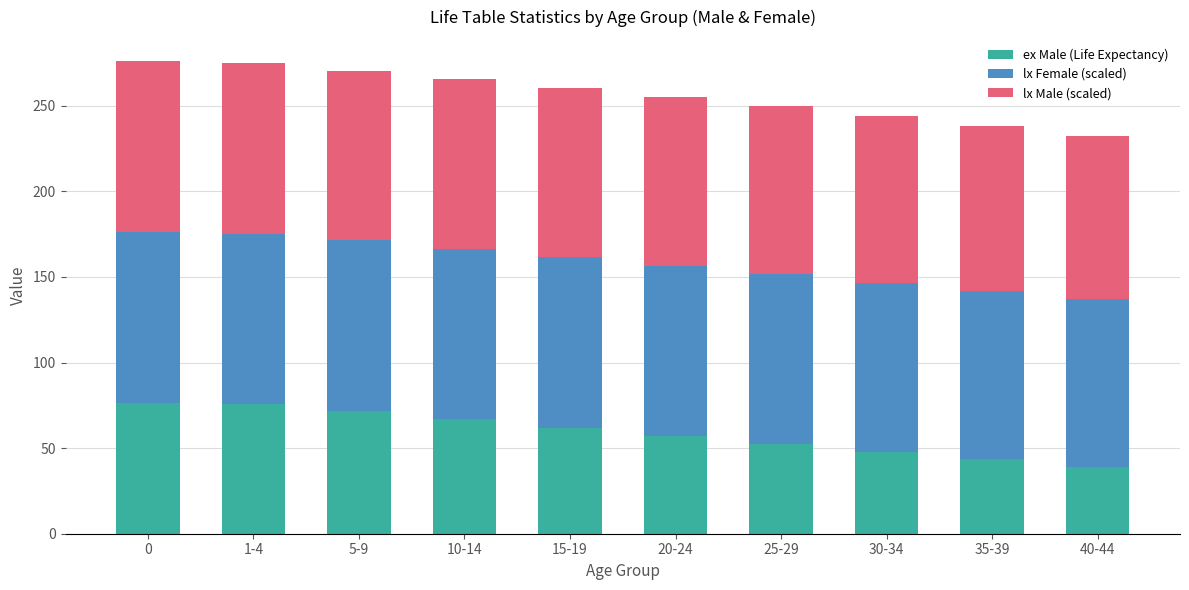

What is the minimum value for ex Male (Life Expectancy)?

38.7